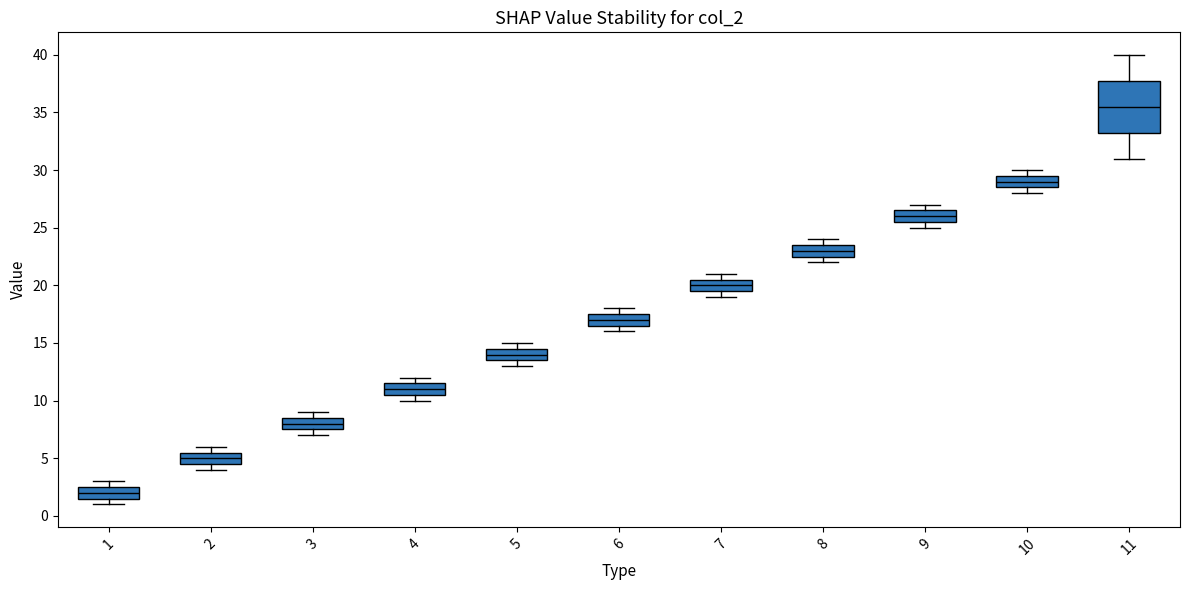

Which box's median line is the highest?

11